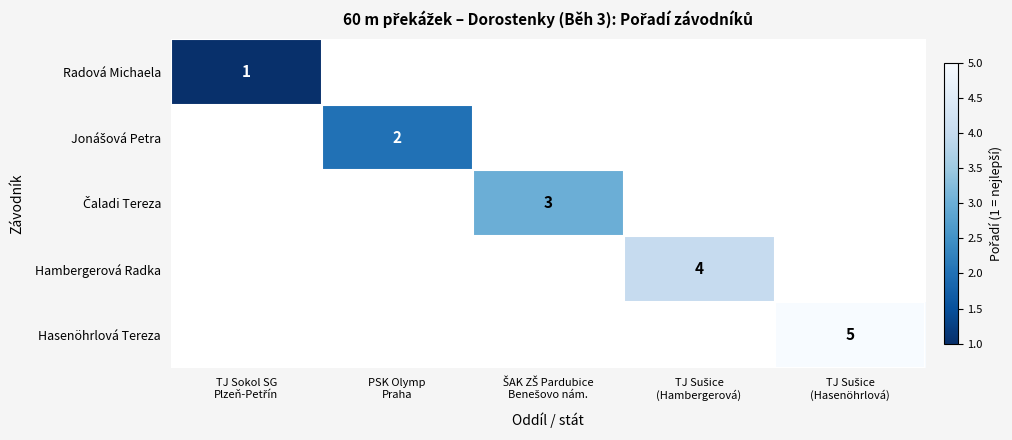

The value of Hambergerová Radka at PSK Olymp Praha is 0. True or false?

True